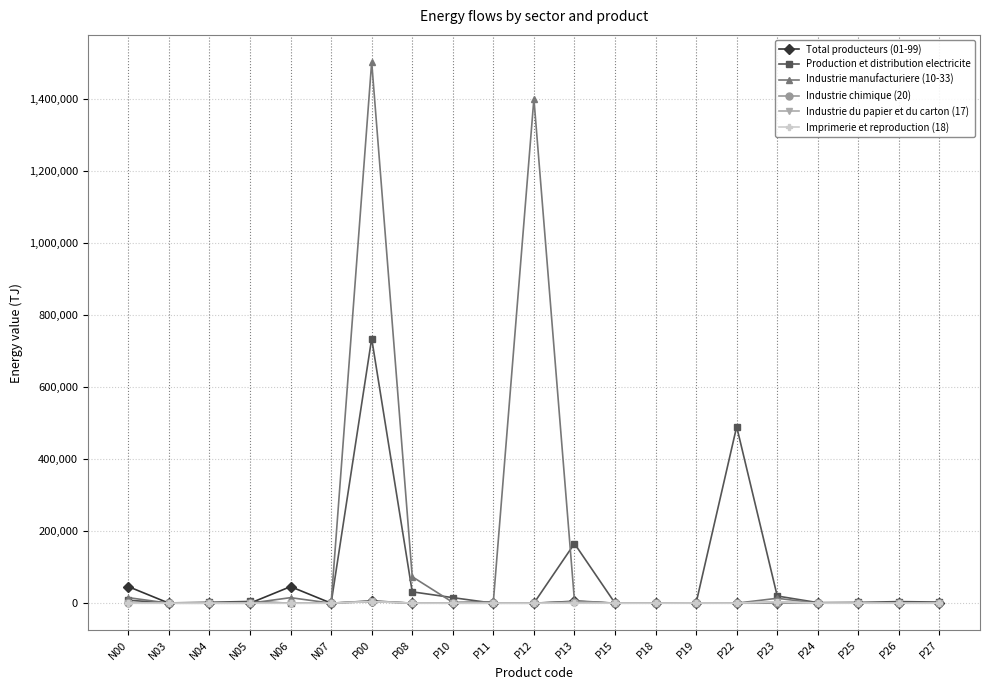

How many data points does each series have?

21